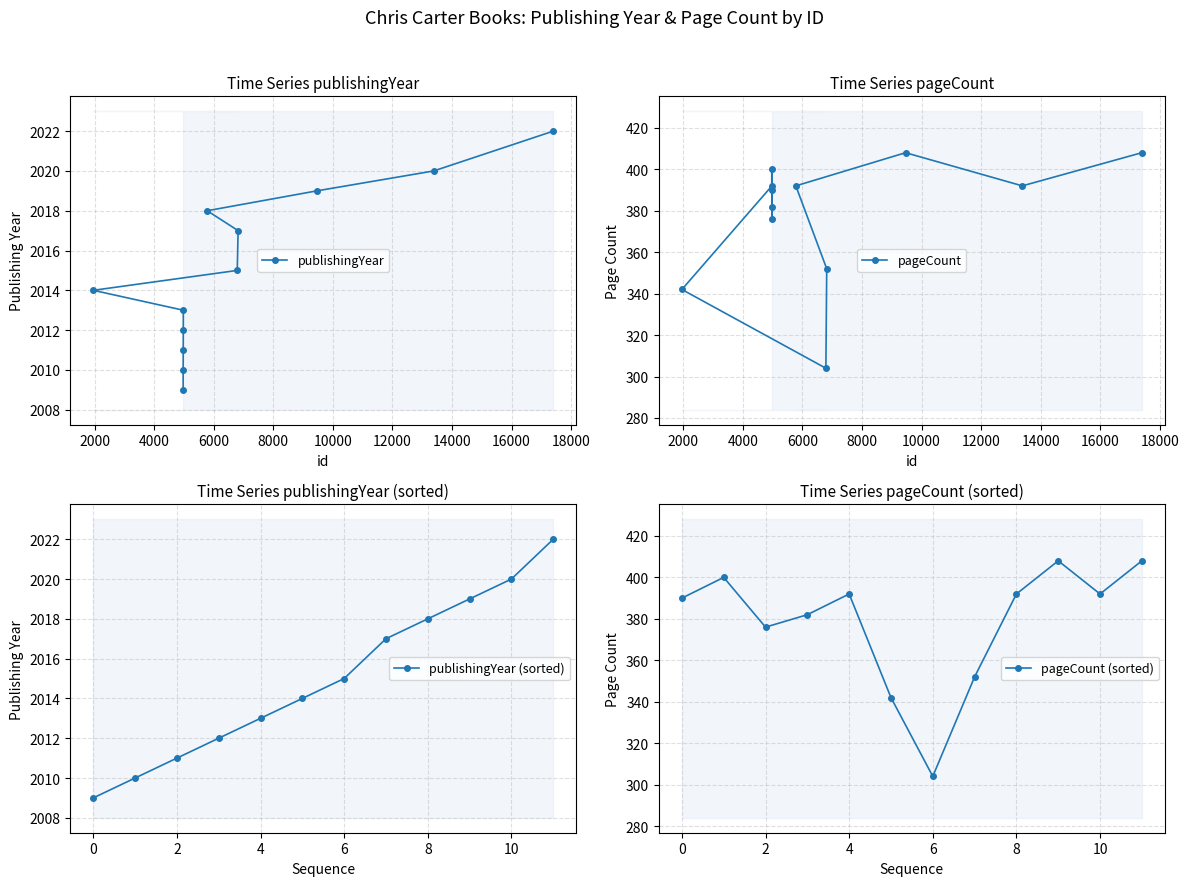

True or false: pageCount and publishingYear (sorted) cross at least once.

False